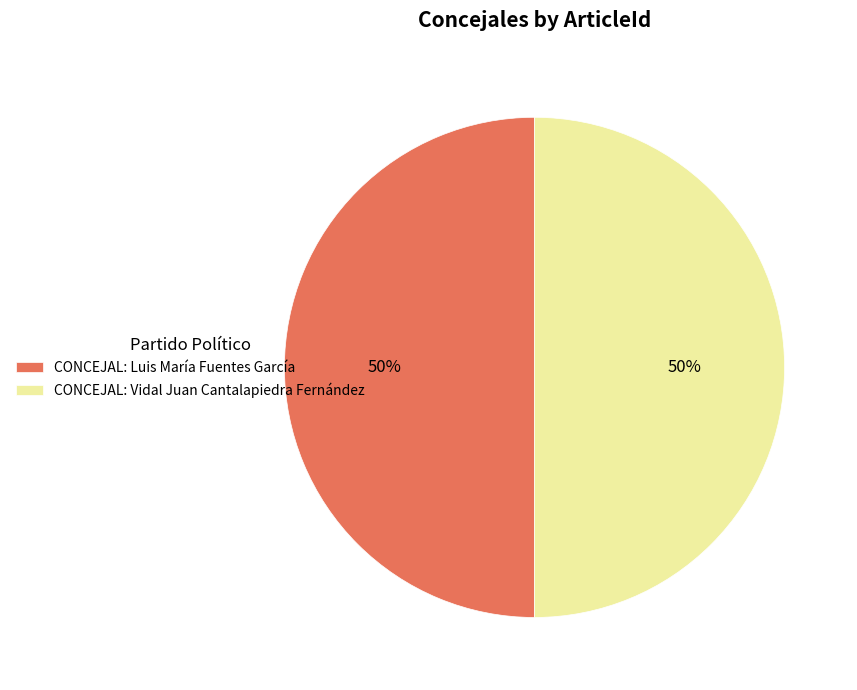

Is it true that CONCEJAL: Vidal Juan Cantalapiedra Fernández is 50% of the pie?

True